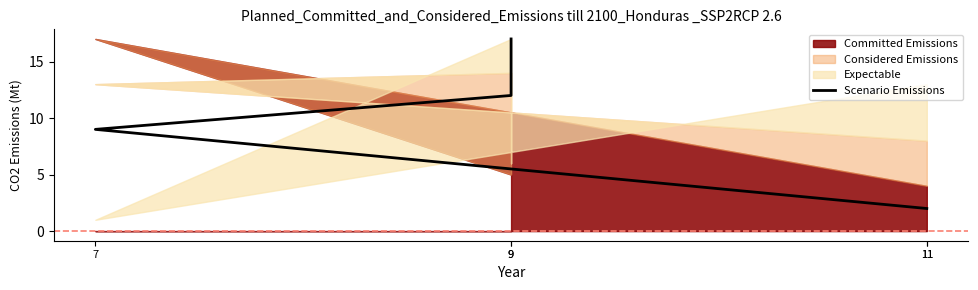

What is the change in value from 7 to 9?

+8